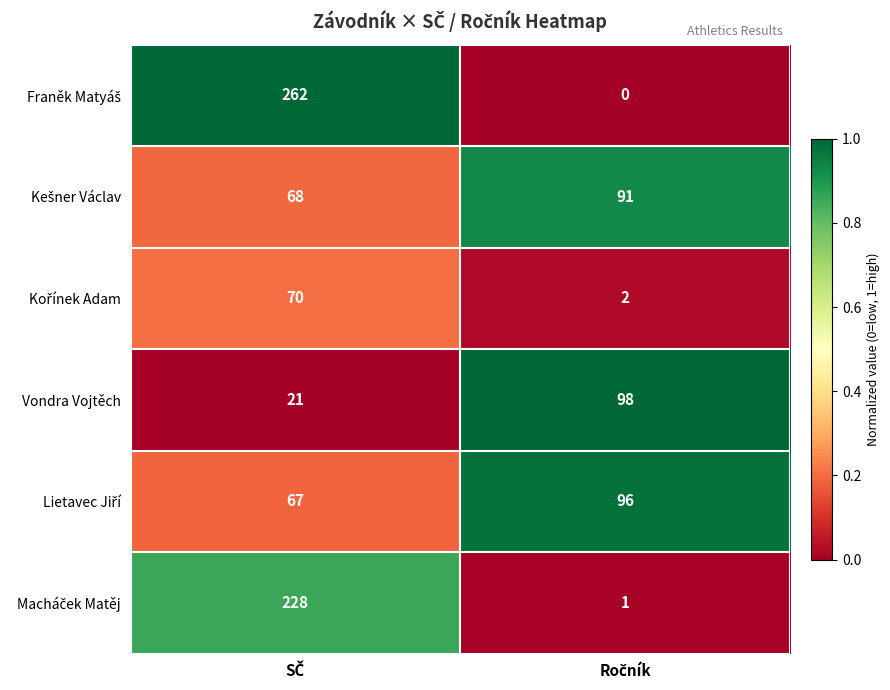

What is the average value of the Vondra Vojtěch series?

60